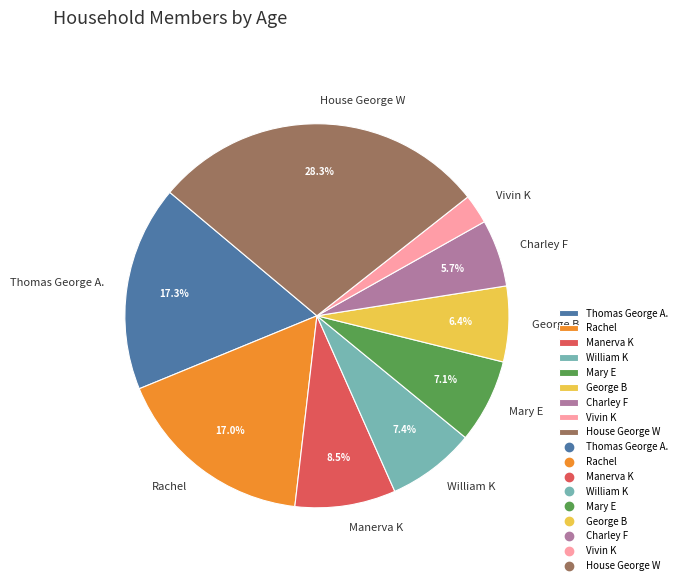

Is there a majority slice in this chart?

No